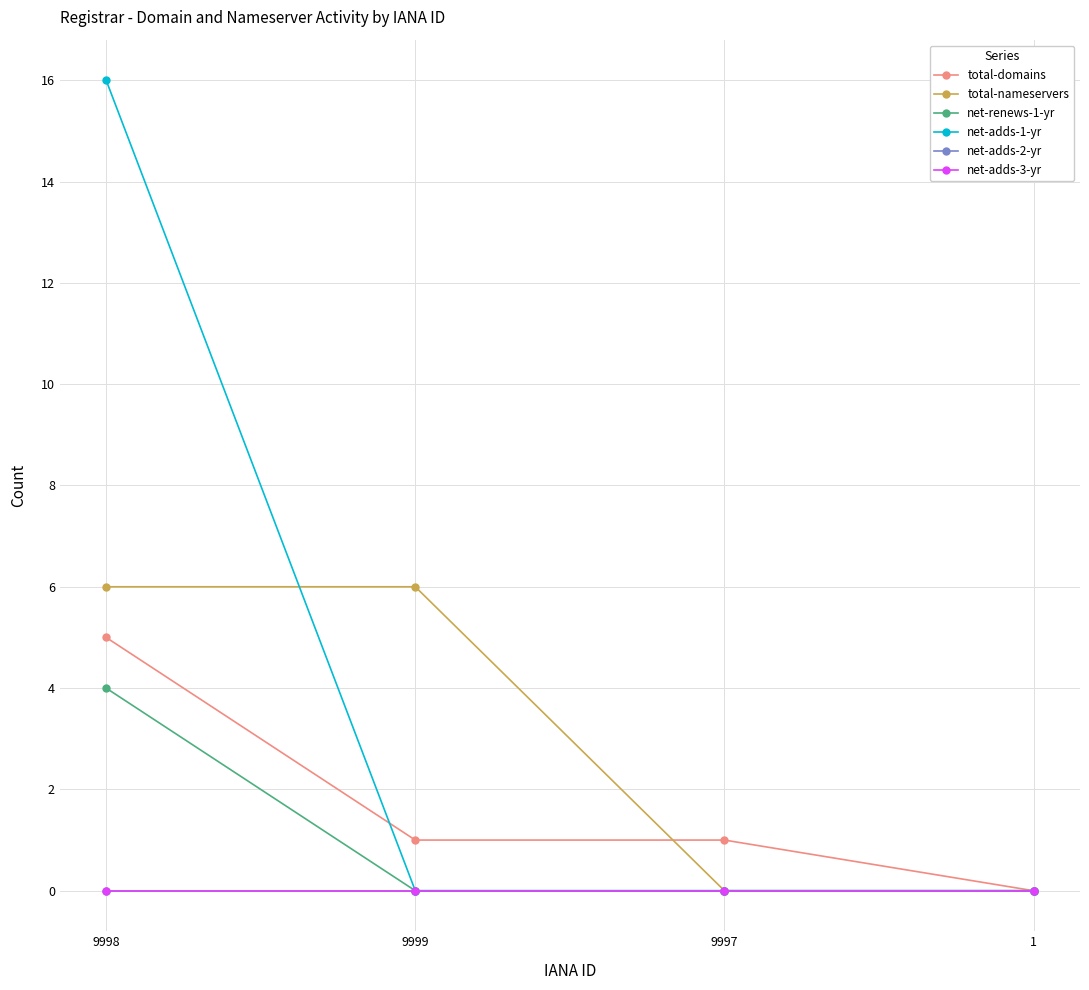

At 9999, list the series in order from largest to smallest.

total-nameservers, total-domains, net-renews-1-yr, net-adds-1-yr, net-adds-2-yr, net-adds-3-yr